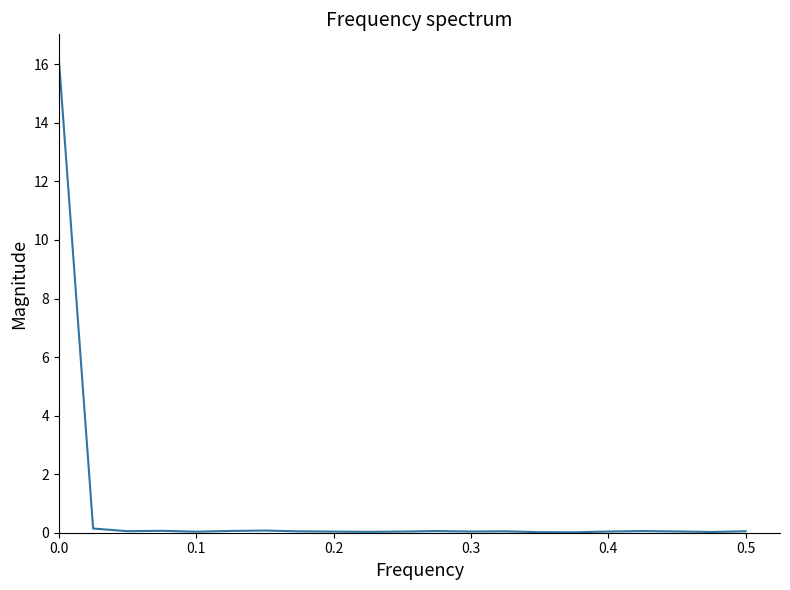

How many points are higher than both their immediate neighbors (excluding endpoints)?

5